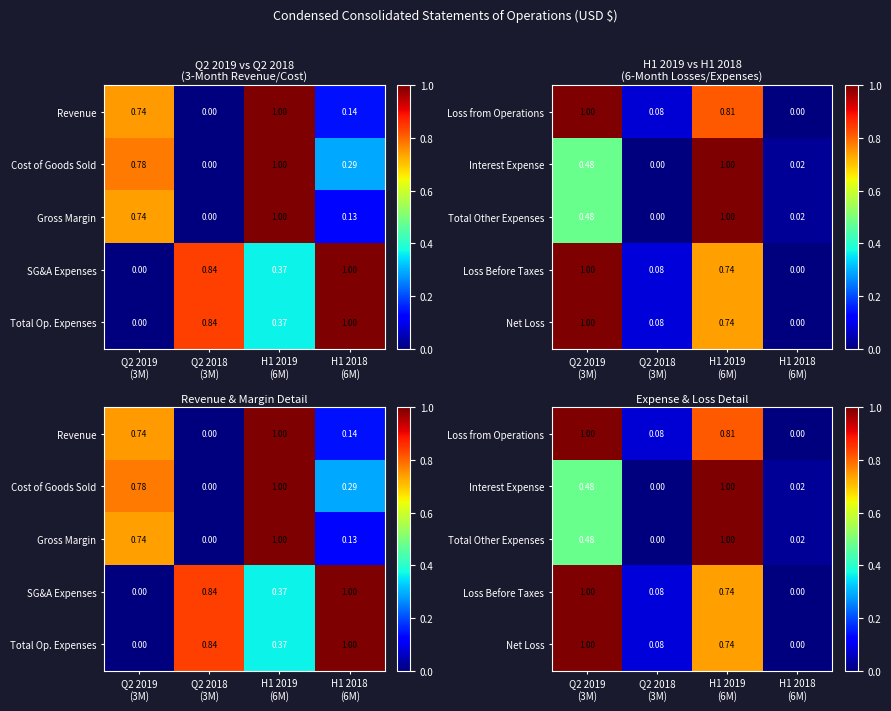

True or false: Interest Expense has a value of 0.5 at Q2 2019 (3M).

True